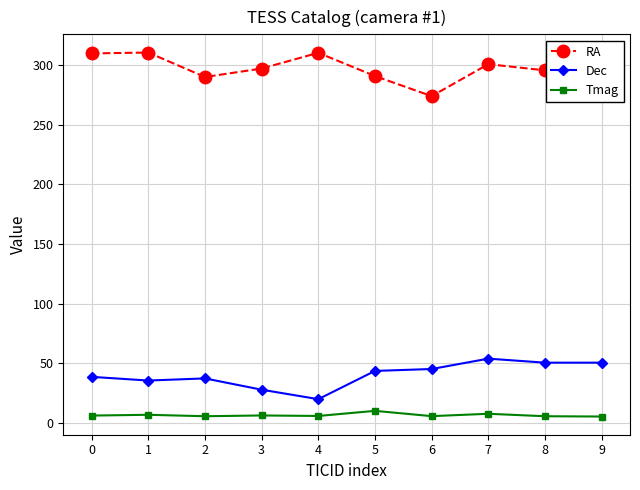

True or false: RA and Dec cross at least once.

False